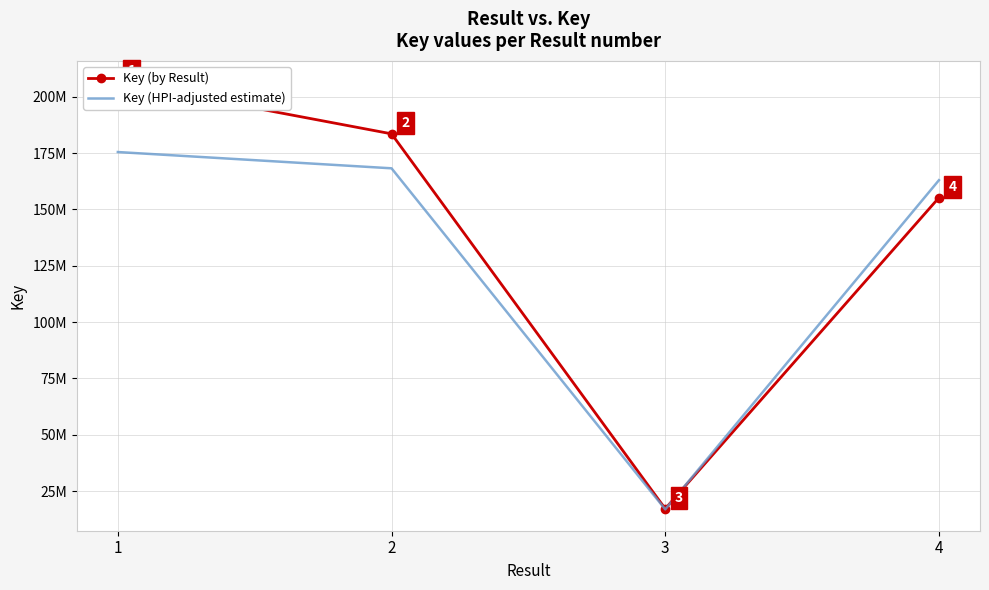

Between which two adjacent categories do Key (by Result) and Key (HPI-adjusted estimate) first intersect?

3 and 4